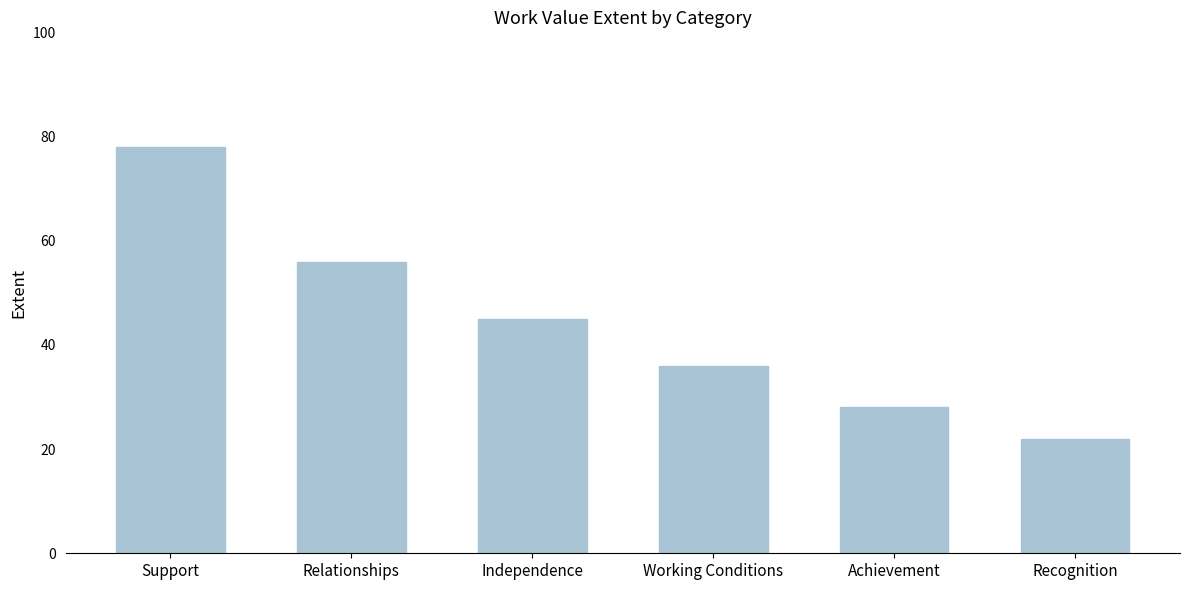

What is the greatest value displayed?

78